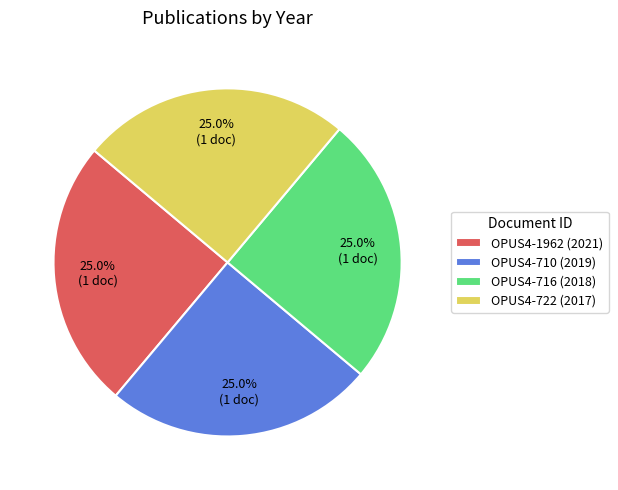

What percentage is the OPUS4-1962 (2021) slice, to the nearest percent?

25%